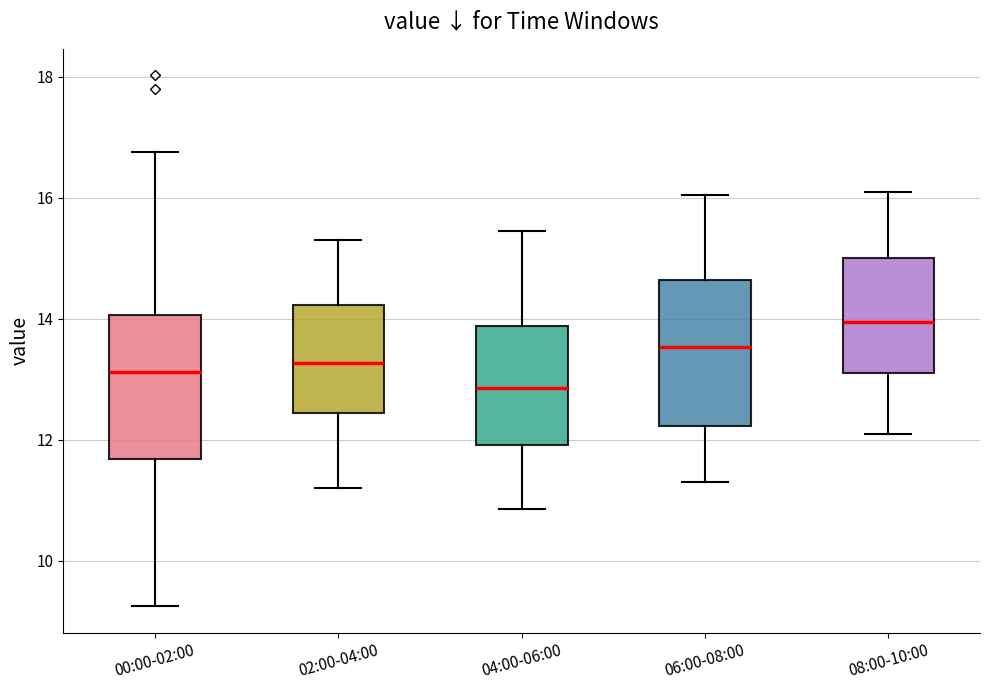

Reading left to right, transcribe this box plot: for each box, give where its median line is, the range the box spans, and where its two whiskers end, as read against the y-axis. The values are not printed on the chart, so give them approximately, as read against the axis.

00:00-02:00: median 13.2, box 11.6 to 14.0, whiskers 9.2 to 16.8
02:00-04:00: median 13.2, box 12.4 to 14.2, whiskers 11.2 to 15.4
04:00-06:00: median 12.8, box 12.0 to 13.8, whiskers 10.8 to 15.4
06:00-08:00: median 13.6, box 12.2 to 14.6, whiskers 11.4 to 16.0
08:00-10:00: median 14.0, box 13.2 to 15.0, whiskers 12.2 to 16.2